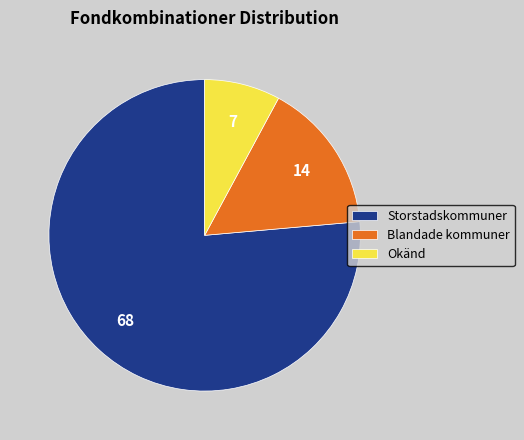

Between Storstadskommuner and Okänd, which is larger?

Storstadskommuner